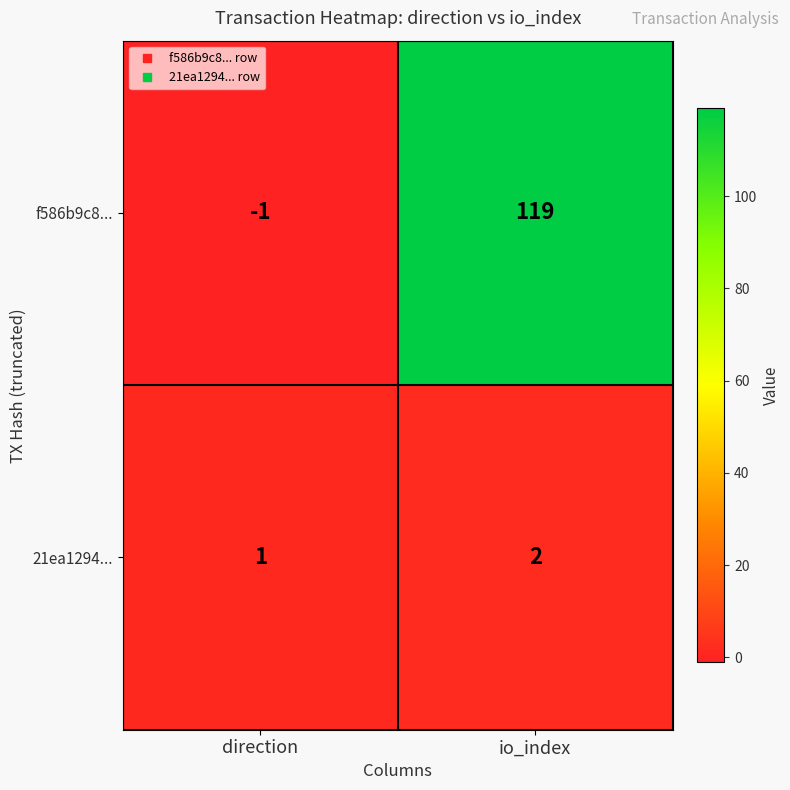

Which category has the highest value in the 21ea1294... series?

io_index